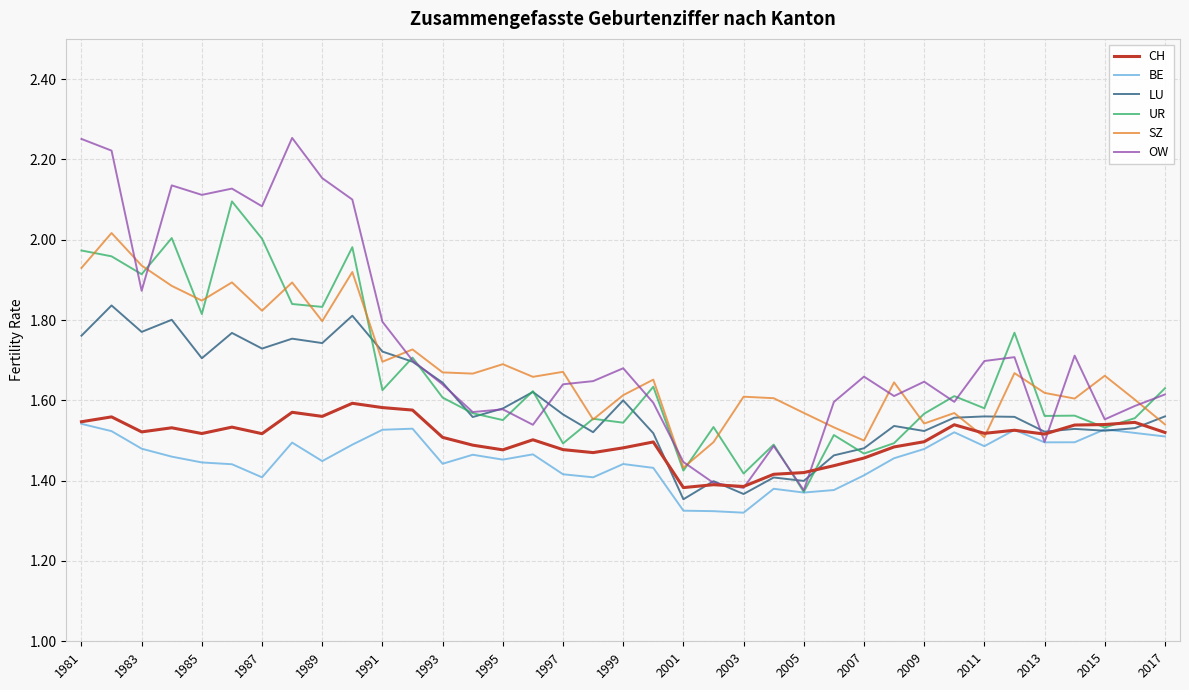

Which series has the widest spread of values?

OW